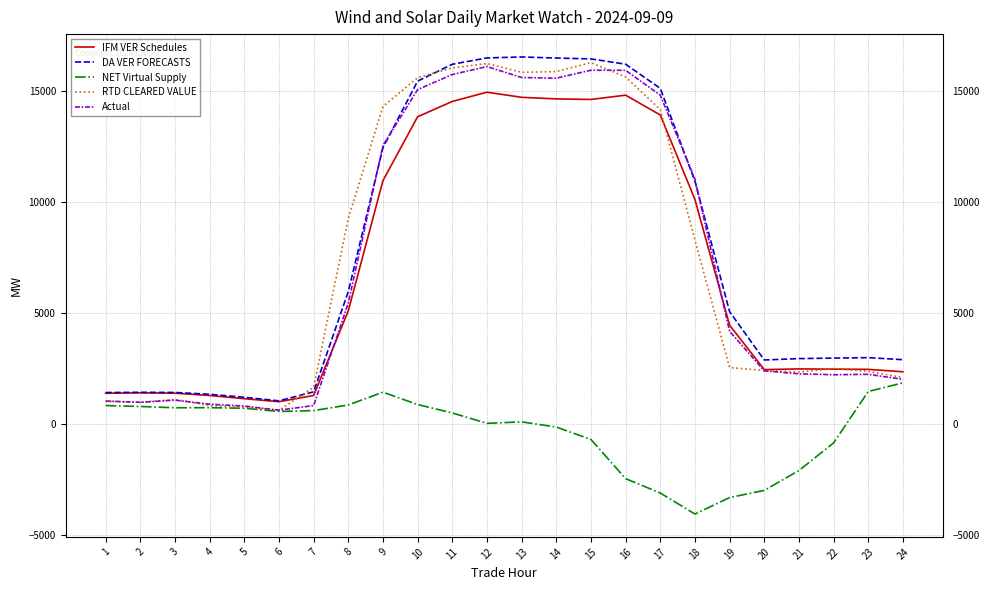

Which series has the largest total across all categories?

DA VER FORECASTS